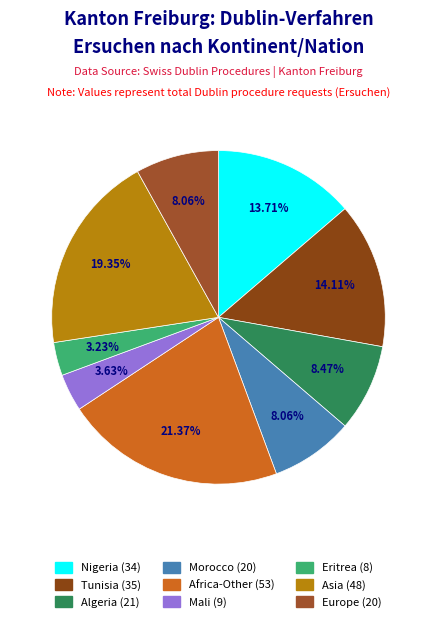

Count the number of slices in the pie.

9